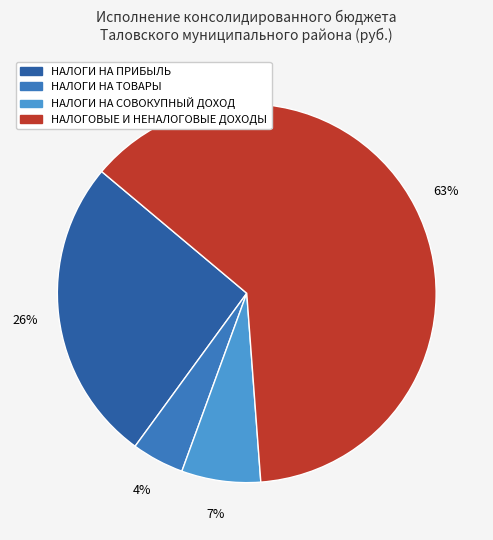

Is there a majority slice in this chart?

Yes